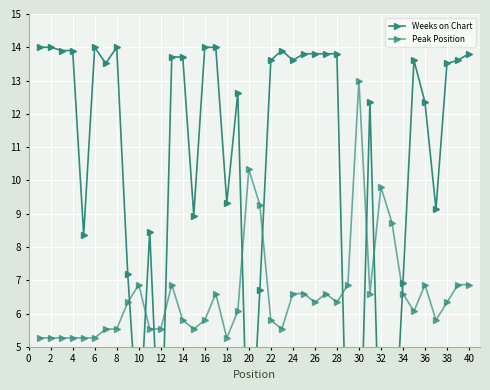

True or false: Peak Position has a value of 5.3 at 6.

True